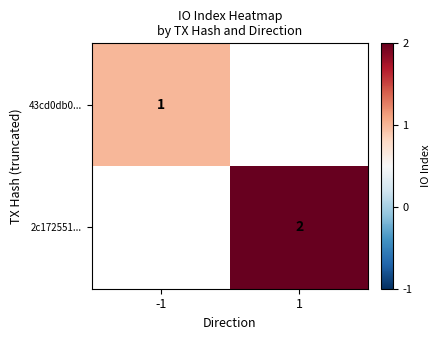

Is it true that 2c172551... equals 2 at 1?

True